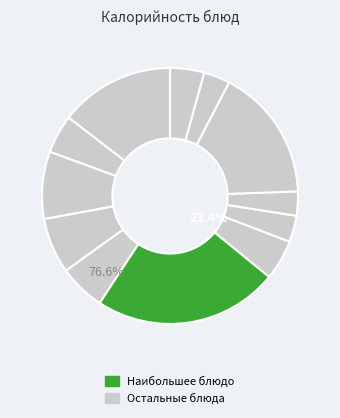

How many segments does this pie chart have?

12